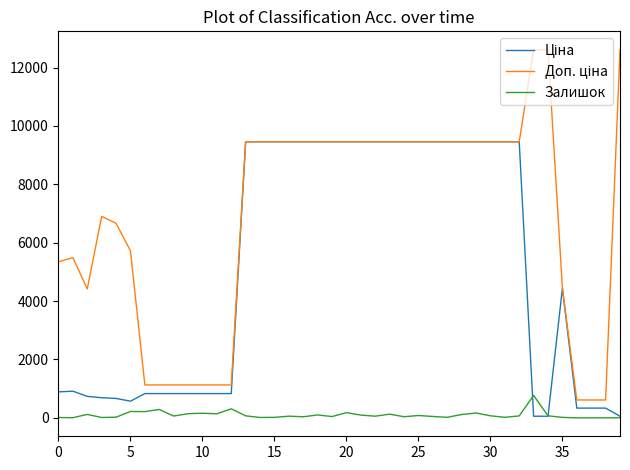

How many lines are shown in the chart?

3